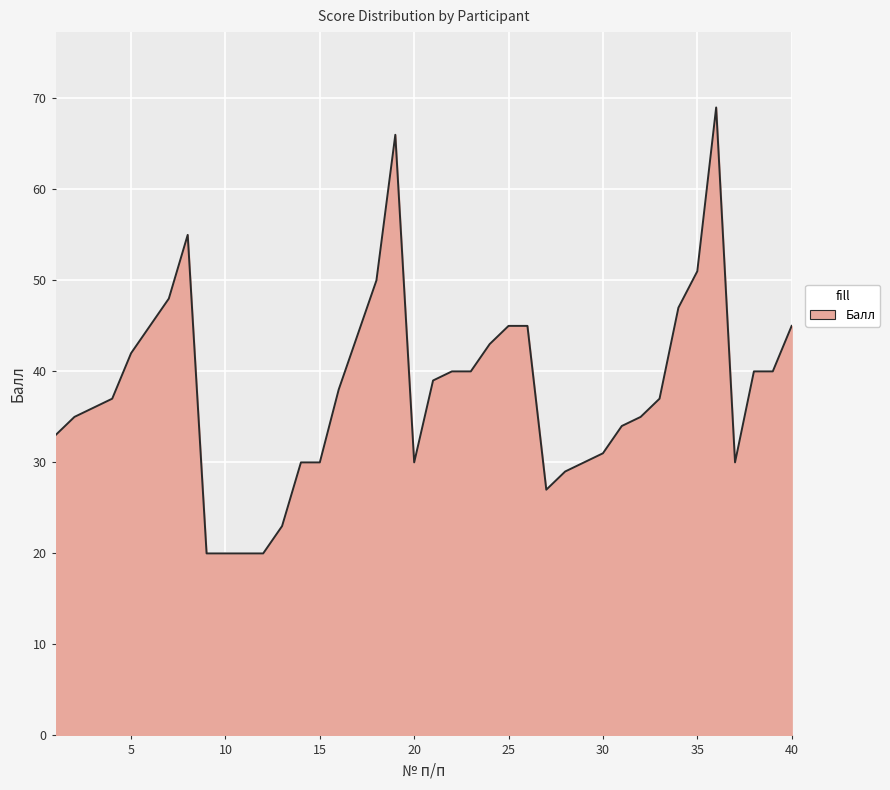

What is the difference between the maximum and minimum values?

49